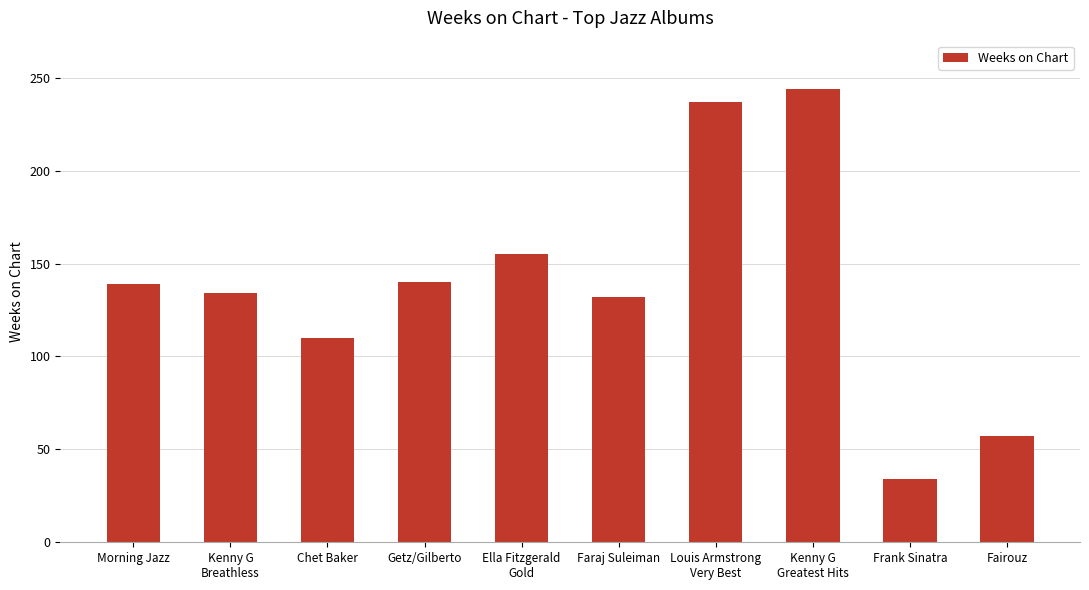

Approximately how many times larger is the value at Faraj Suleiman compared to Morning Jazz?

0.9